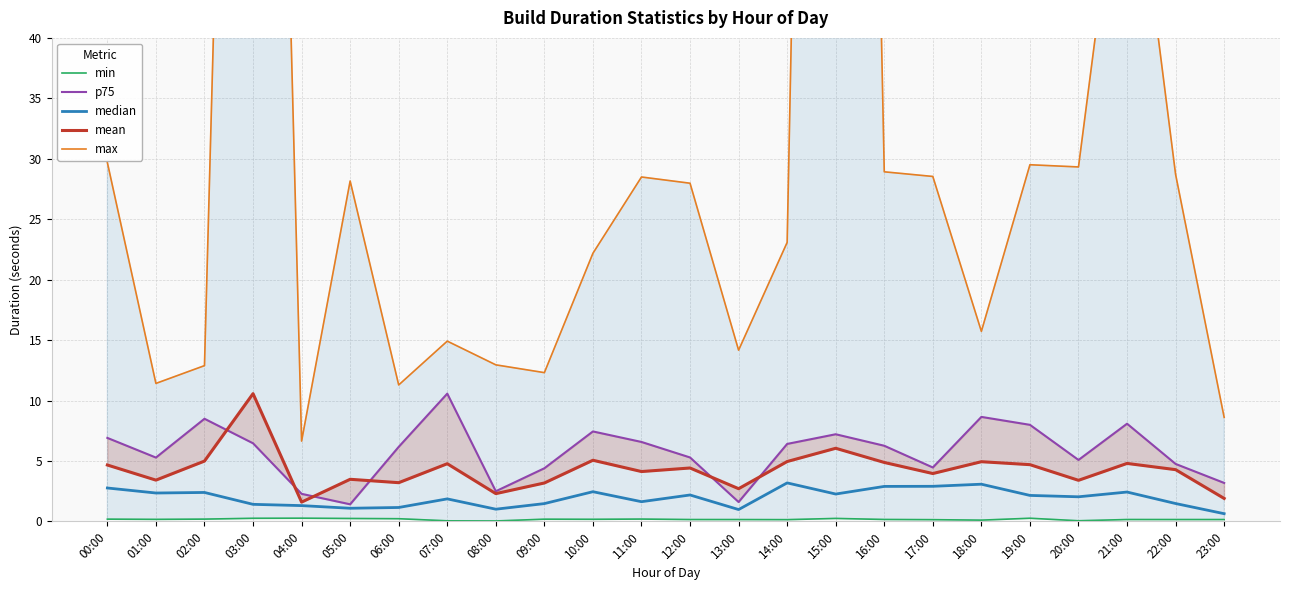

True or false: p75 has more than 0 points higher than both neighbors.

True